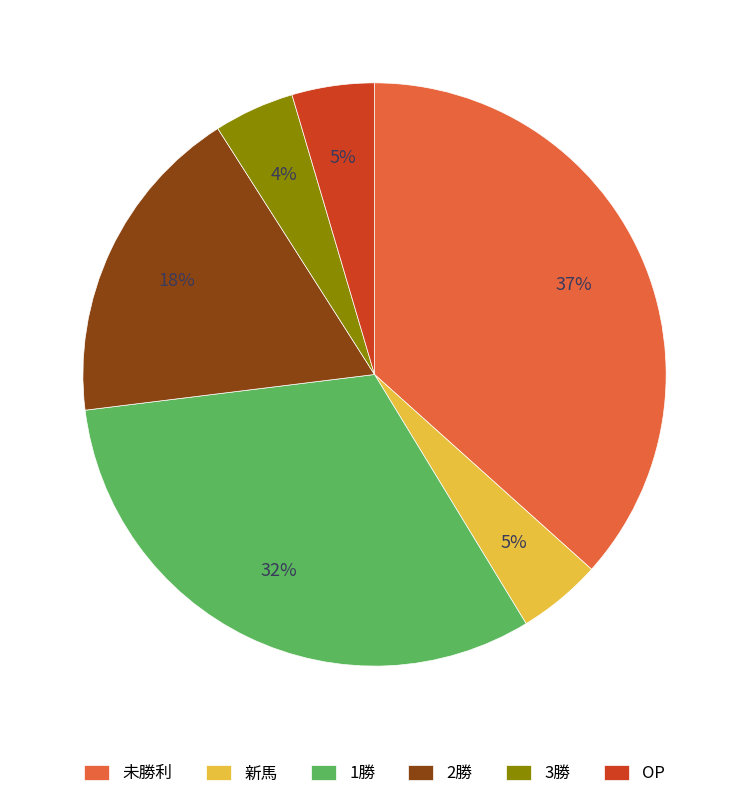

To the nearest percent, what percentage of the pie is OP?

5%